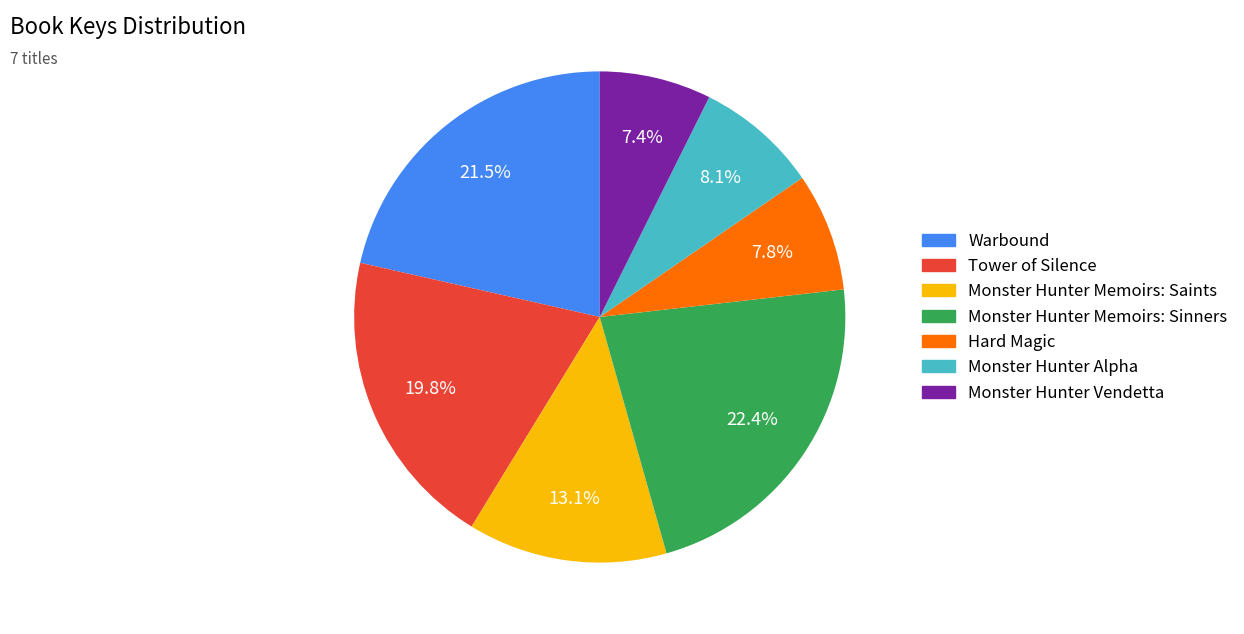

Is there a majority slice in this chart?

No